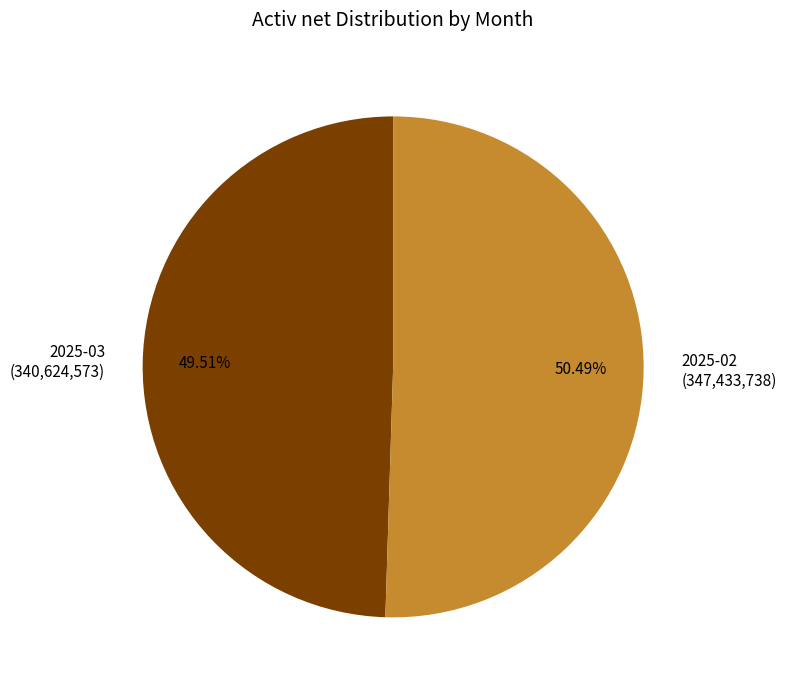

Combined, do 2025-03 (340,624,573) and 2025-02 (347,433,738) account for over 50%?

Yes